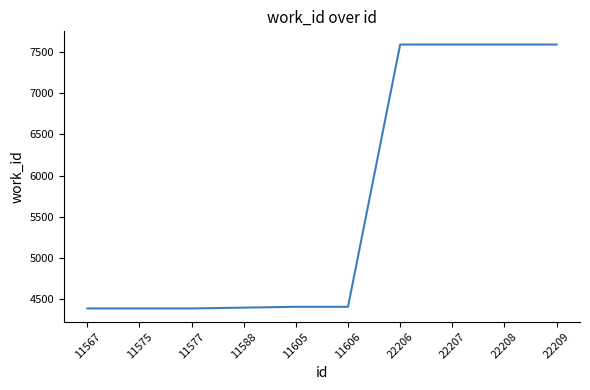

The value at 22206 is 7593. True or false?

True